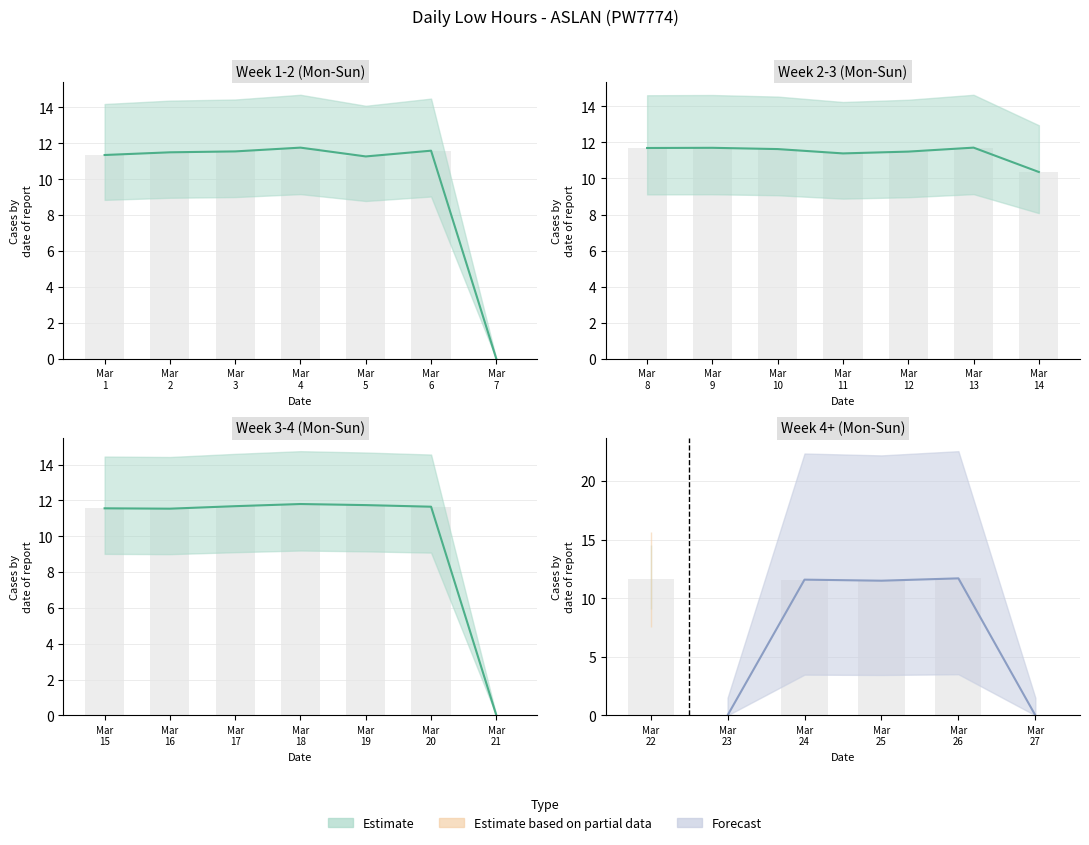

List the labels in order of value, smallest first.

7, 21, 23, 27, 14, 5, 1, 11, 12, 2, 25, 16, 3, 15, 6, 24, 10, 22, 20, 17, 8, 9, 26, 13, 19, 4, 18